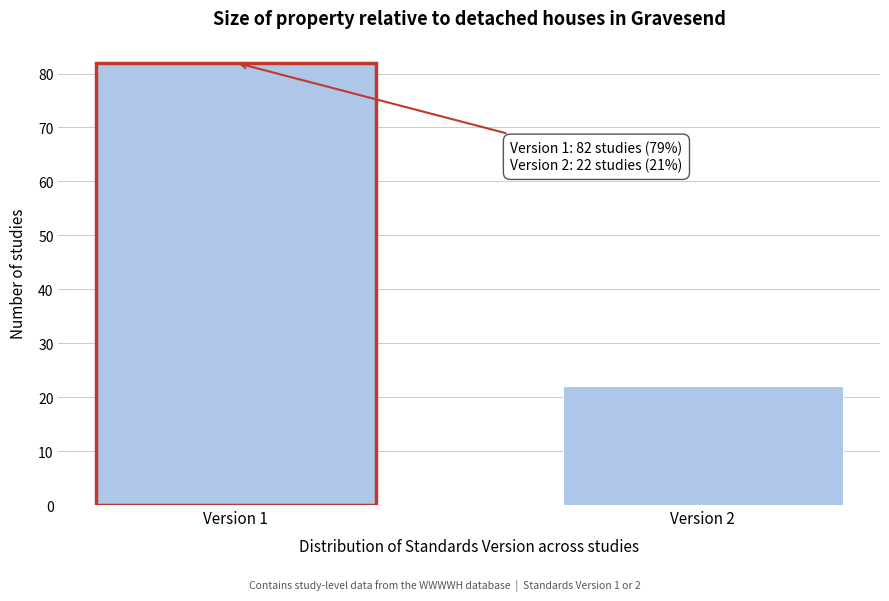

Reading left to right, list all the values displayed in this chart.

82	22